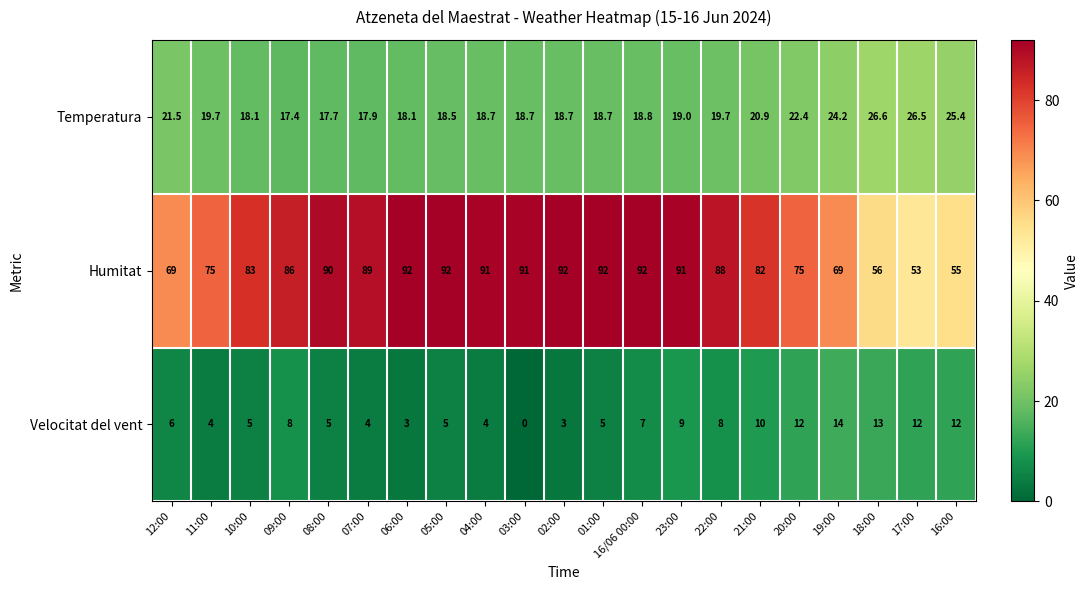

What is the difference between the maximum and minimum values in the Temperatura series?

9.2